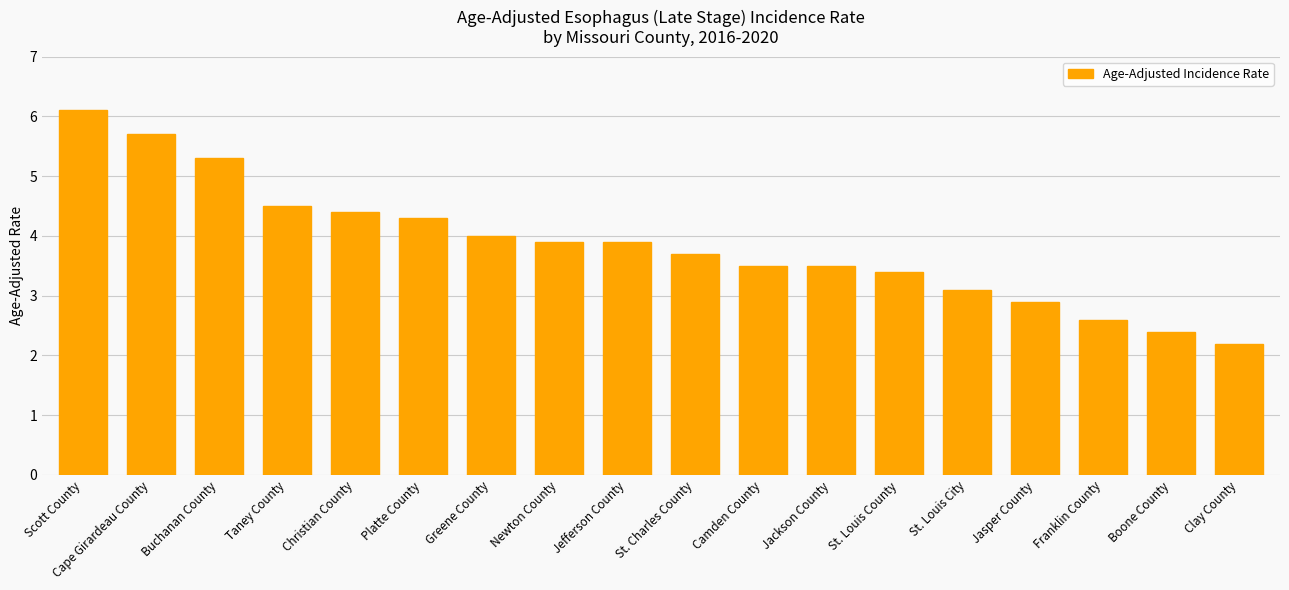

What is the ratio of the value at Scott County to the value at Franklin County?

2.3